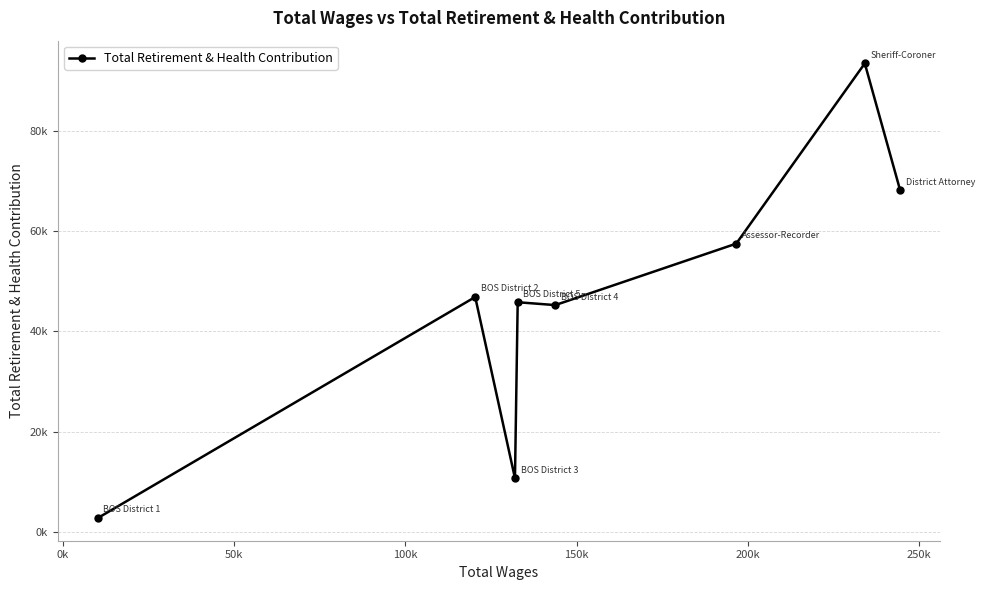

Reading left to right, list all the values displayed in this chart.

2785	46845	10713	45802	45230	57483	93417	68099